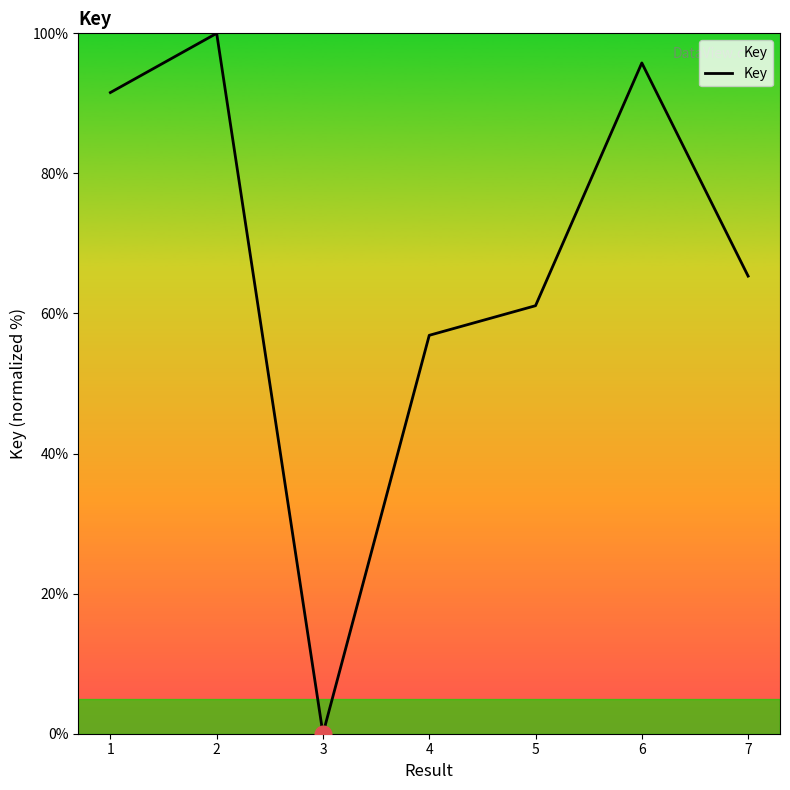

What is the difference between the maximum and minimum values?

100.0